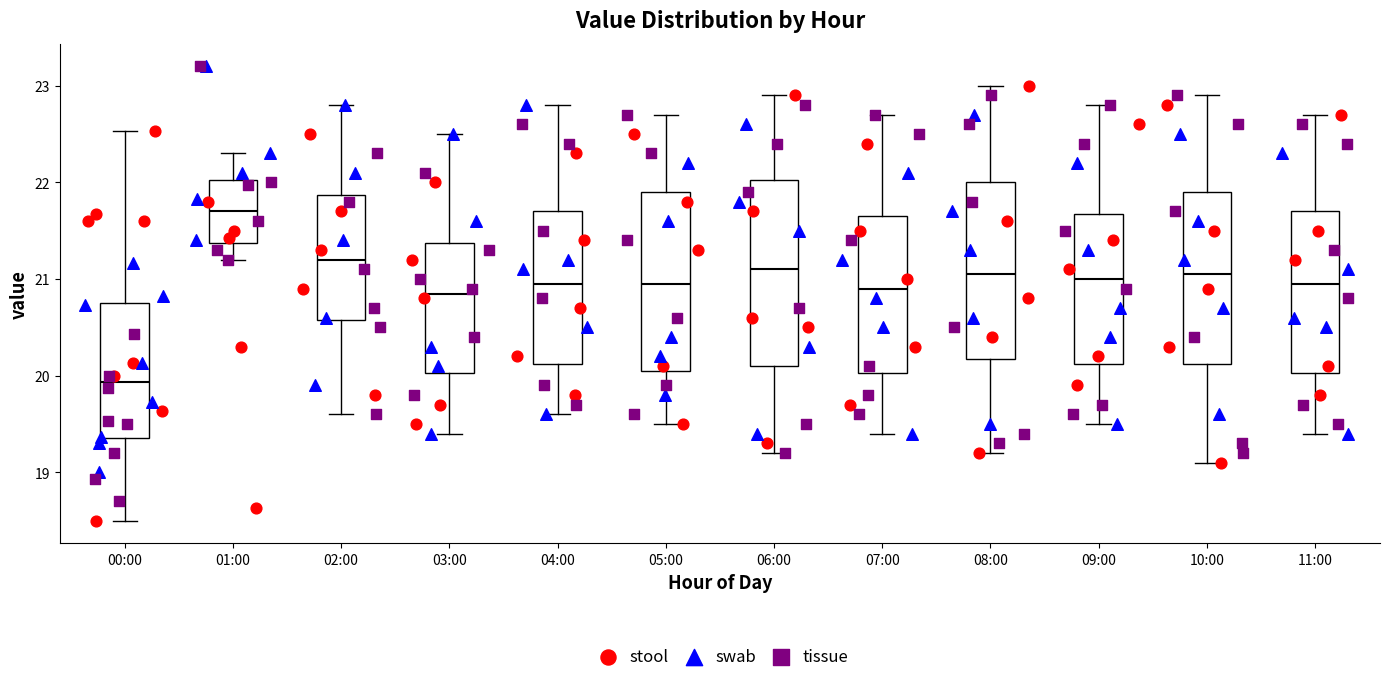

Reading left to right, transcribe this box plot: for each box, give where its median line is, the range the box spans, and where its two whiskers end, as read against the y-axis. The values are not printed on the chart, so give them approximately, as read against the axis.

00:00: median 19.9, box 19.4 to 20.8, whiskers 18.5 to 22.5
01:00: median 21.7, box 21.4 to 22.0, whiskers 21.2 to 22.3
02:00: median 21.2, box 20.6 to 21.9, whiskers 19.6 to 22.8
03:00: median 20.9, box 20.0 to 21.4, whiskers 19.4 to 22.5
04:00: median 21.0, box 20.1 to 21.7, whiskers 19.6 to 22.8
05:00: median 21.0, box 20.1 to 21.9, whiskers 19.5 to 22.7
06:00: median 21.1, box 20.1 to 22.0, whiskers 19.2 to 22.9
07:00: median 20.9, box 20.0 to 21.7, whiskers 19.4 to 22.7
08:00: median 21.1, box 20.2 to 22.0, whiskers 19.2 to 23.0
09:00: median 21.0, box 20.1 to 21.7, whiskers 19.5 to 22.8
10:00: median 21.1, box 20.1 to 21.9, whiskers 19.1 to 22.9
11:00: median 21.0, box 20.0 to 21.7, whiskers 19.4 to 22.7